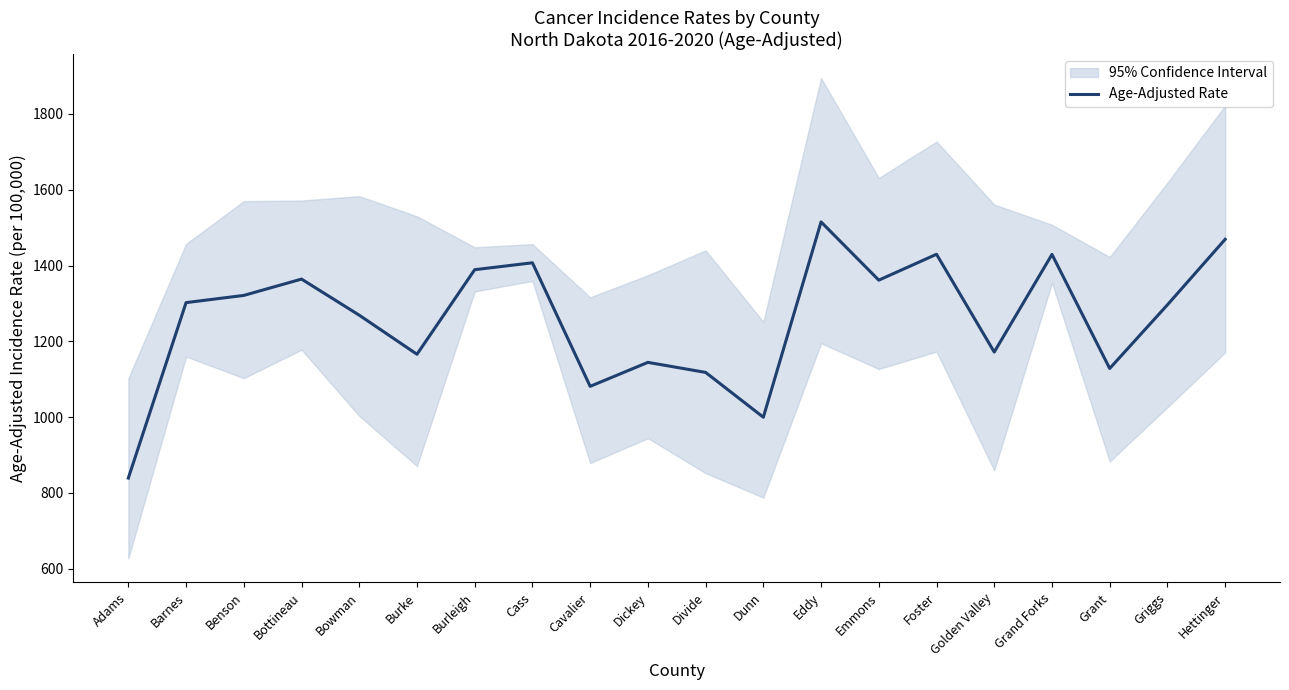

What is the smallest value displayed?

839.0